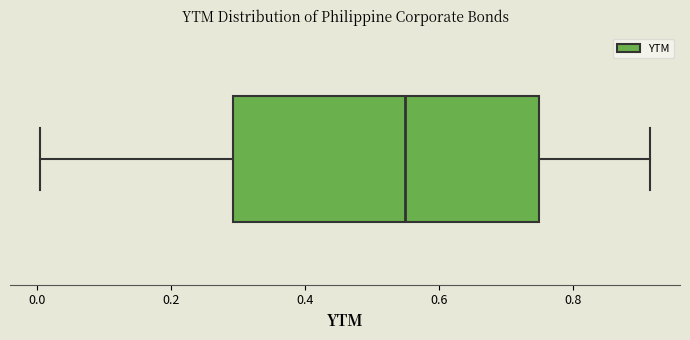

Read this box plot against the x-axis: the position of the median line, the range covered by the box, and the ends of both whiskers. The values are not printed on the chart, so give them approximately, as read against the axis.

median 0.54, box 0.30 to 0.74, whiskers 0.00 to 0.92